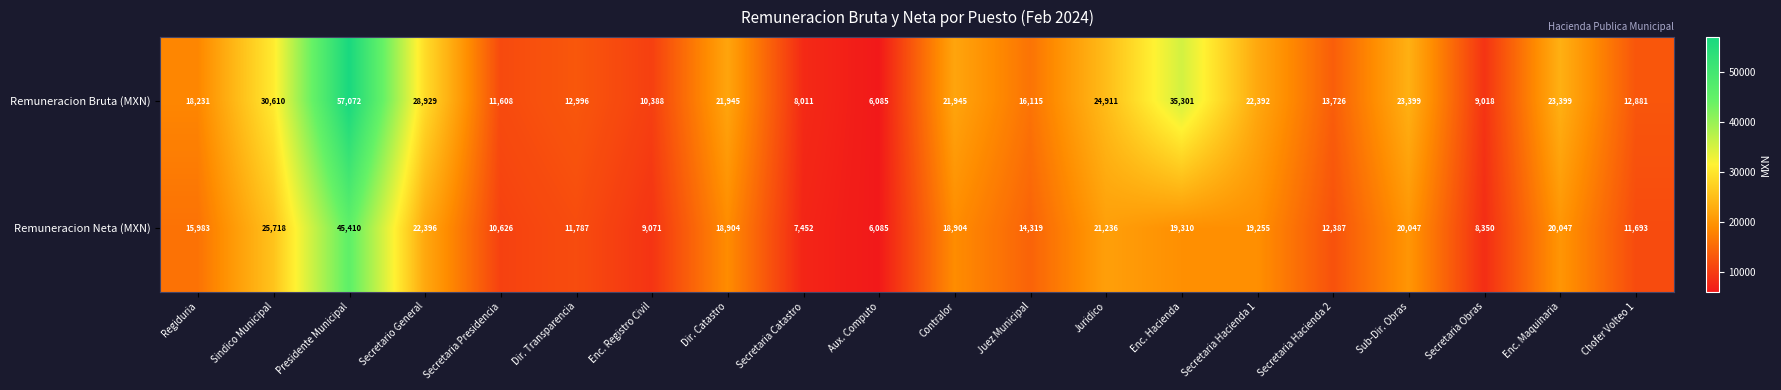

How many distinct data groups are displayed?

2